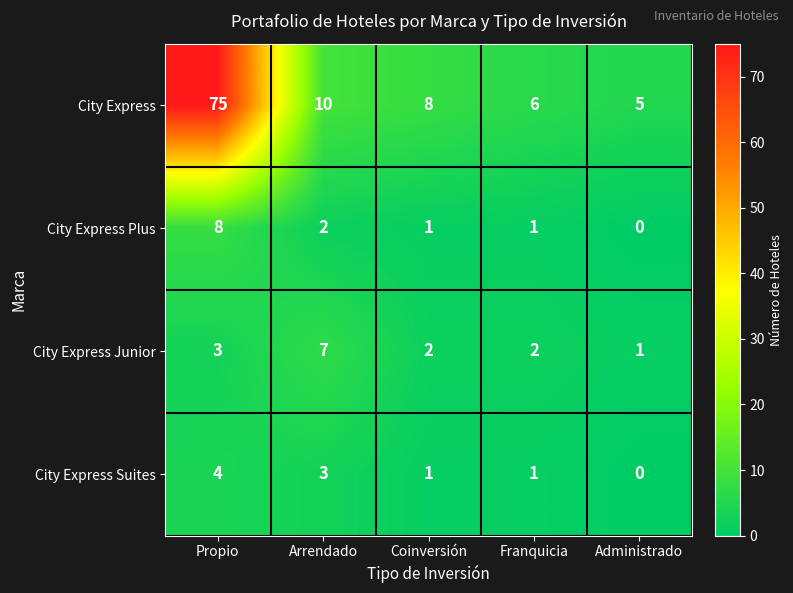

Which series has the largest range (max minus min)?

City Express